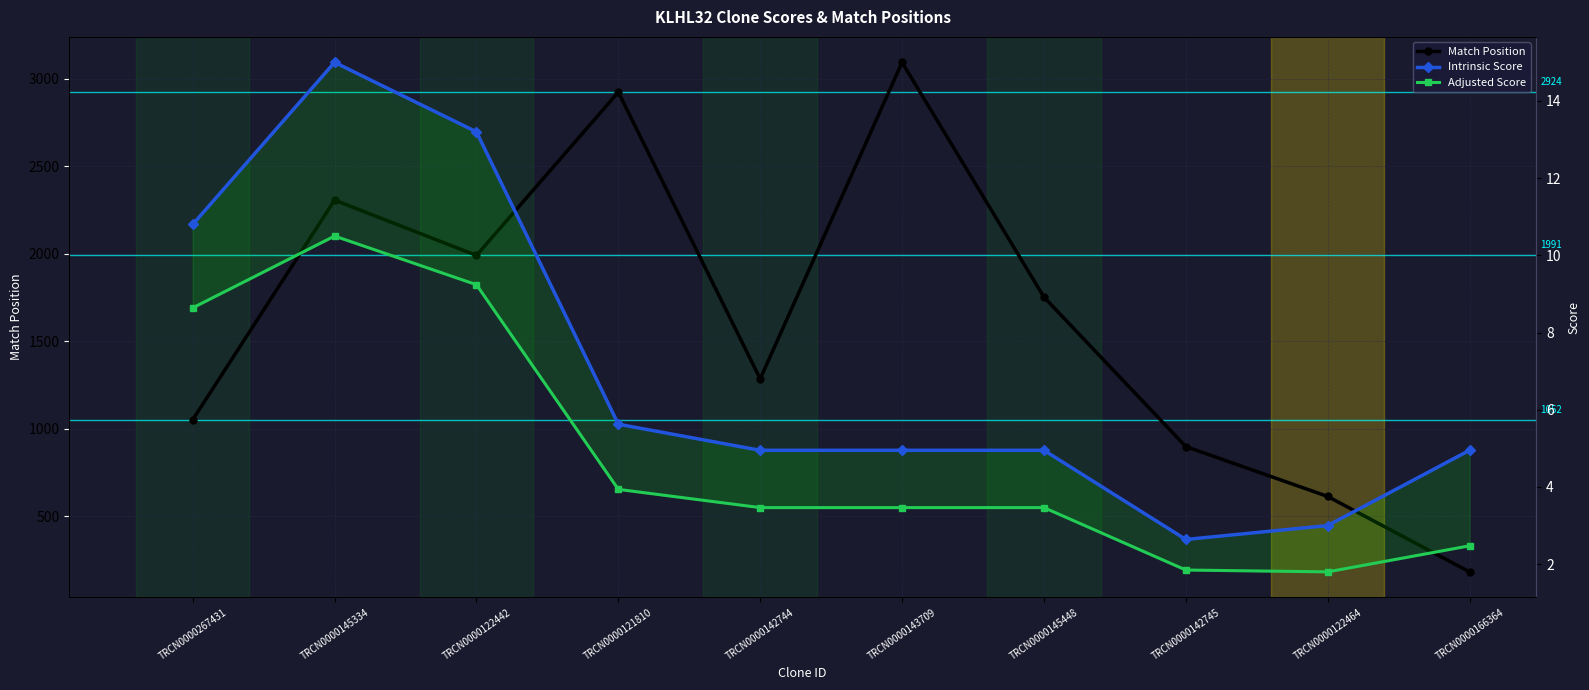

Is this an area chart (filled region under the line)?

No